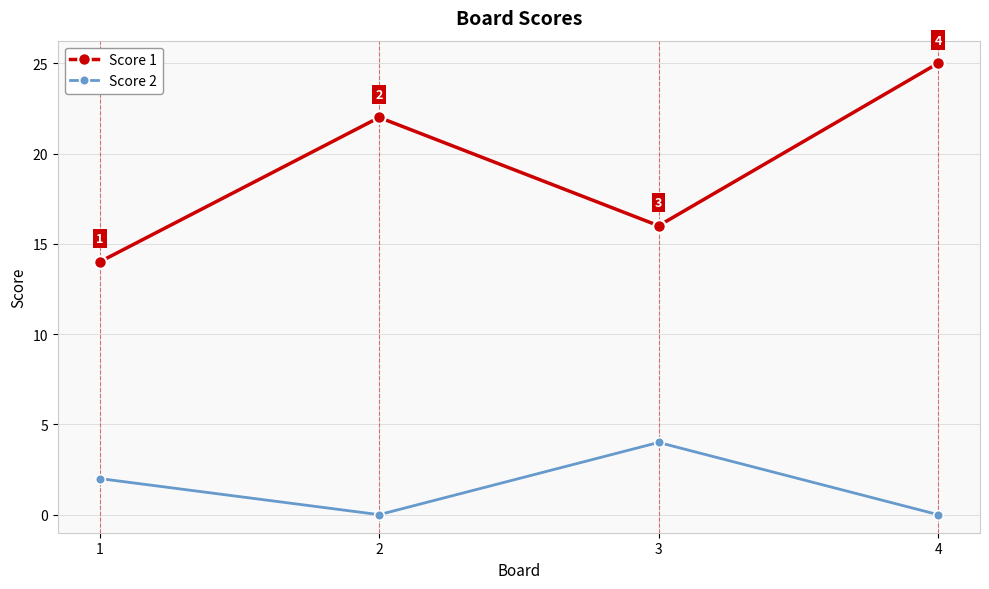

What is the value of the Score 1 point at the 1st from the left?

14